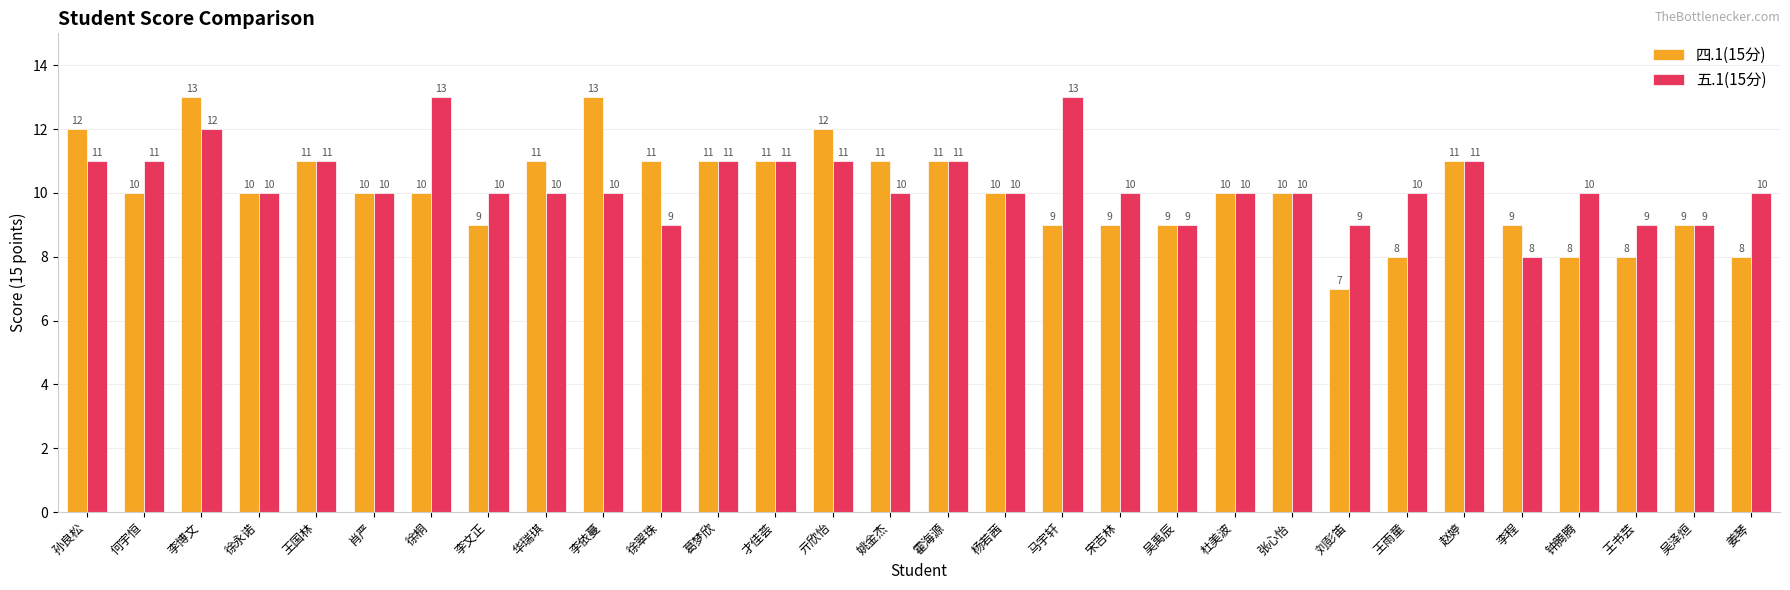

The 五.1(15分) series shows 14 at 王雨童. True or false?

False